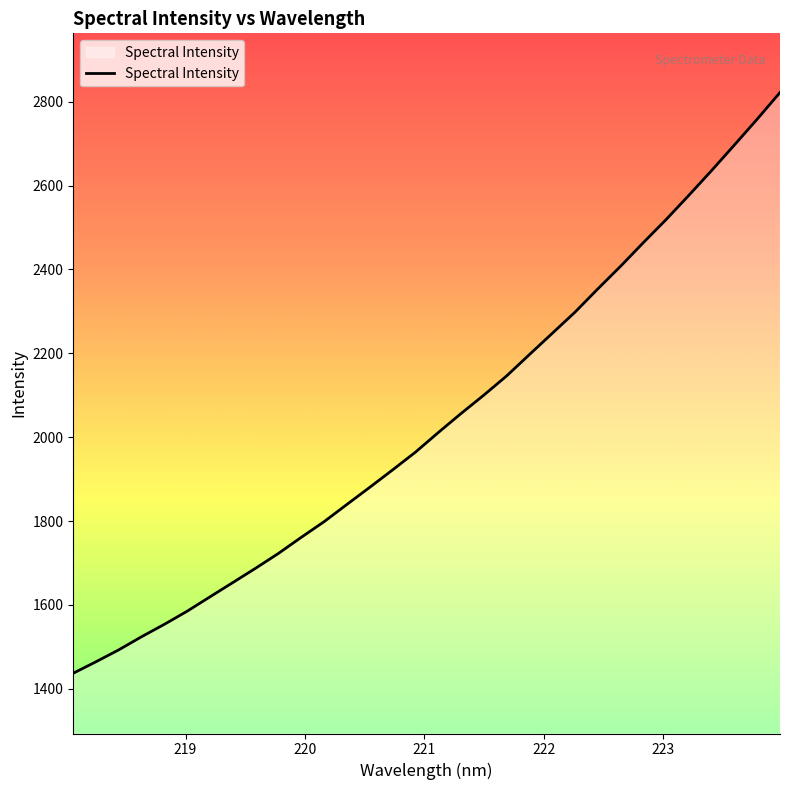

What is the greatest value displayed?

2822.0